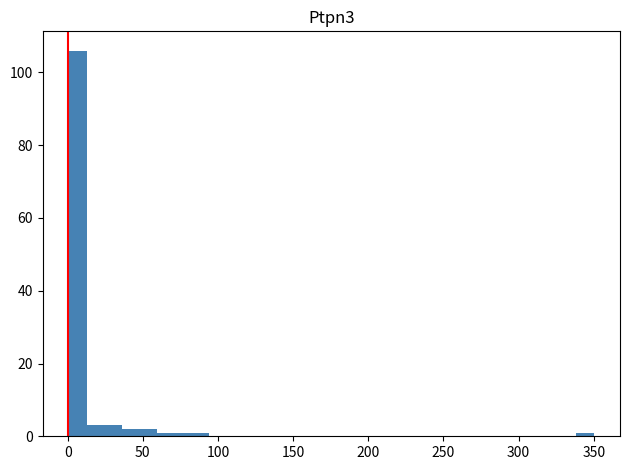

Around what value on the x-axis is the tallest bar? Give the approximate position of its centre, as read against the axis.

5